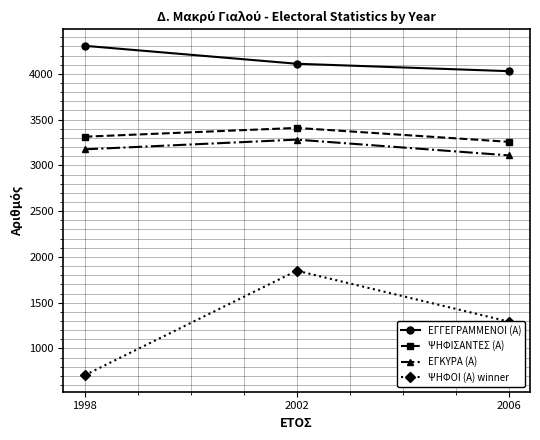

Rank the series at 2006 from lowest to highest value.

ΨΗΦΟΙ (Α) winner, ΕΓΚΥΡΑ (Α), ΨΗΦΙΣΑΝΤΕΣ (Α), ΕΓΓΕΓΡΑΜΜΕΝΟΙ (Α)